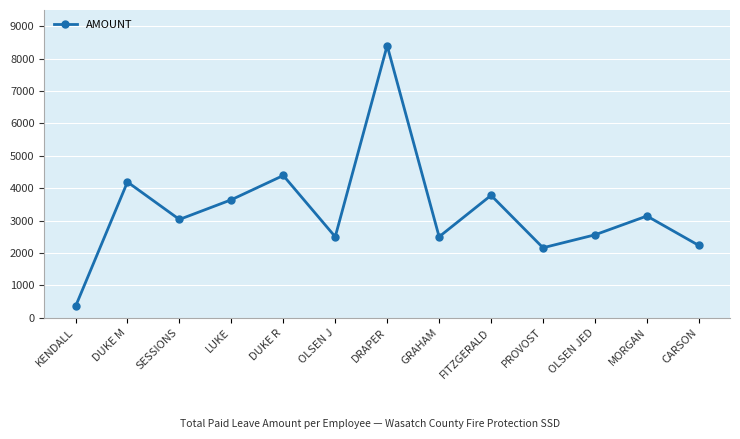

What is the average value?

3297.1